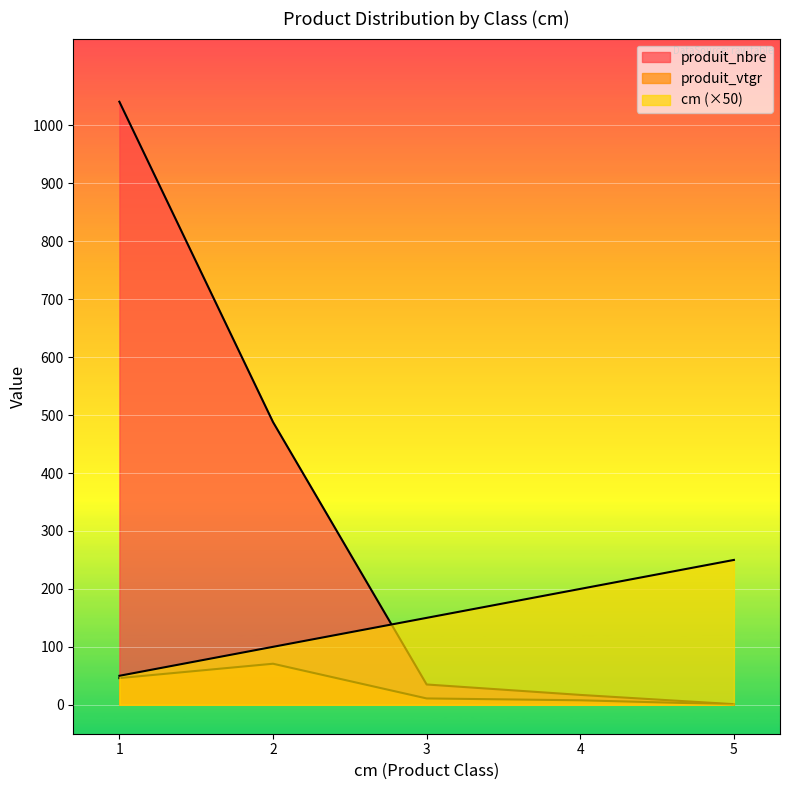

How many values in the produit_vtgr series exceed 10?

3